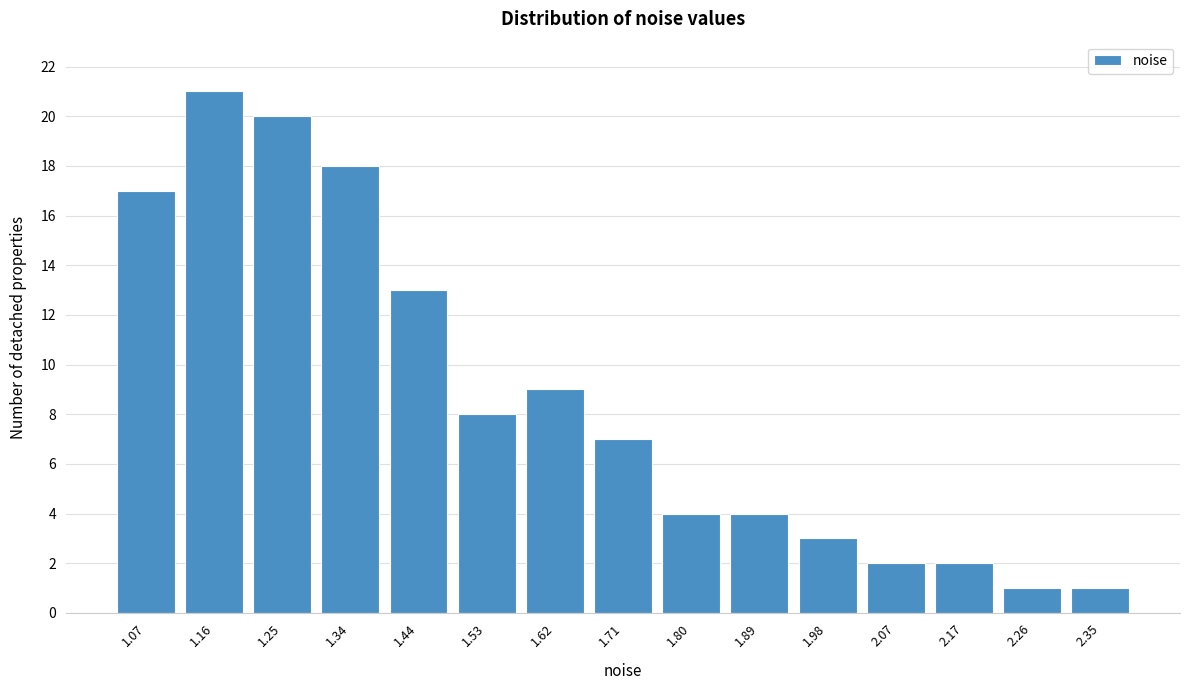

Reading left to right, what are all the values shown in this chart?

17	21	20	18	13	8	9	7	4	4	3	2	2	1	1